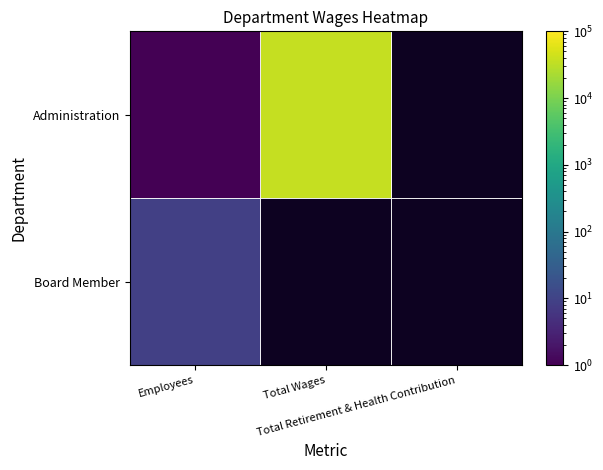

Between Employees and Total Wages, which is larger?

Total Wages